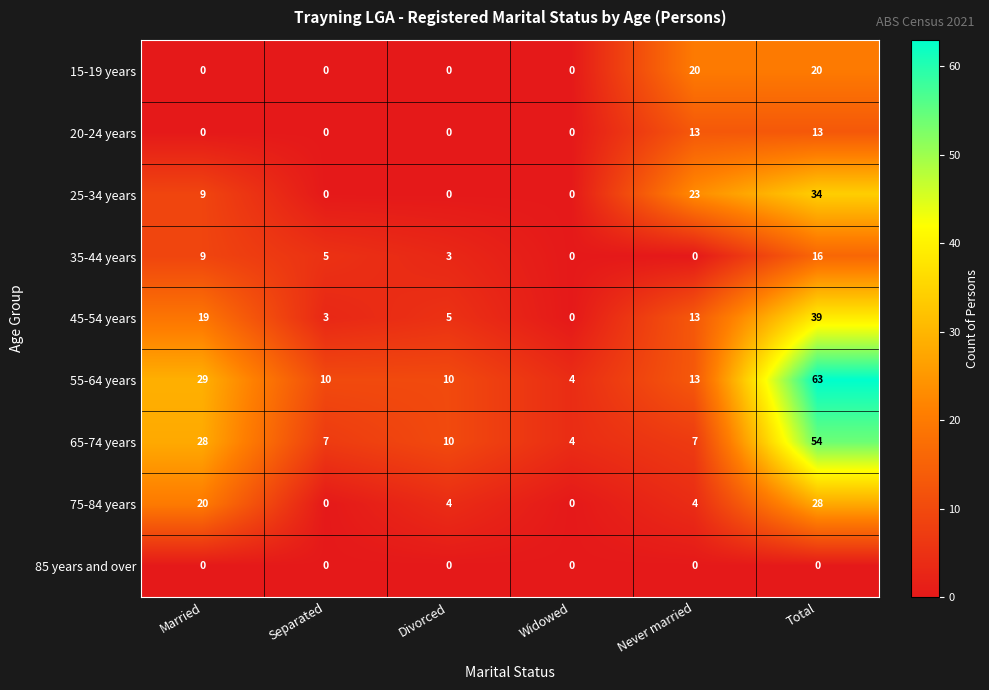

What is the total value across all series at Total?

267